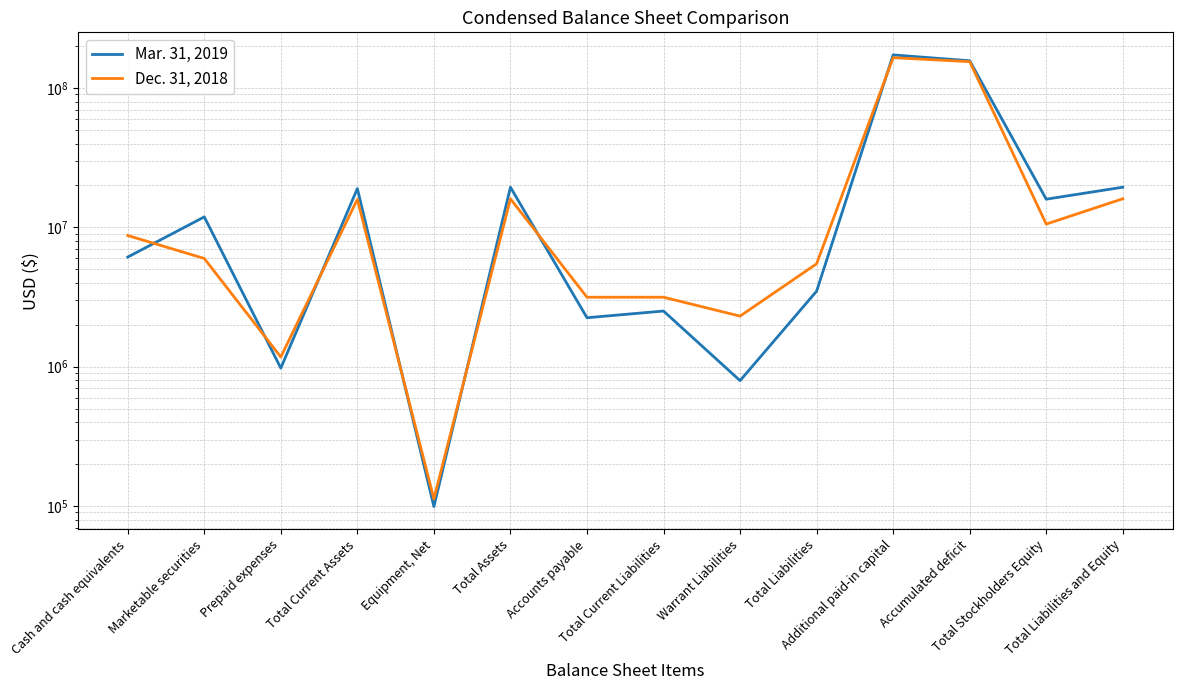

What is the sum of all Mar. 31, 2019 values?

431922949